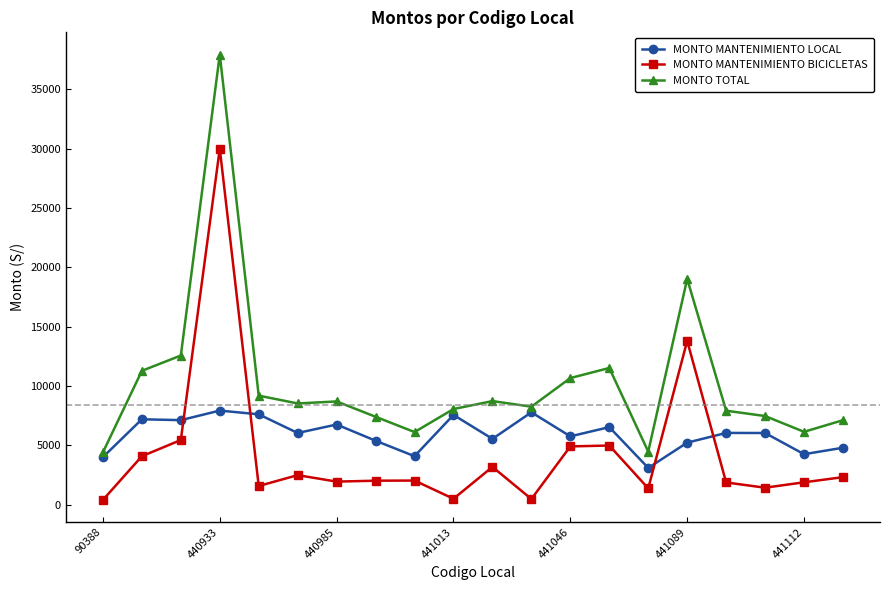

Which series has the largest total across all categories?

MONTO TOTAL